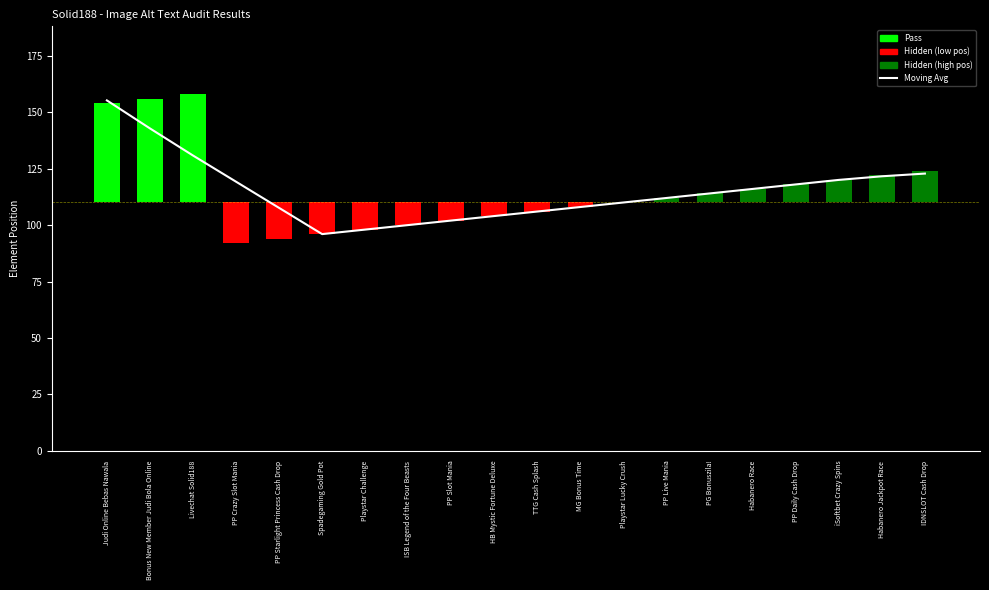

Count the number of categories in the chart.

20